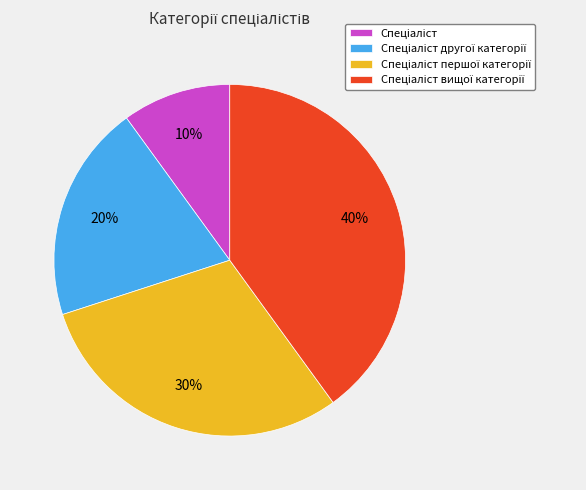

To the nearest percent, what is the difference between the largest and smallest slice percentages?

30%